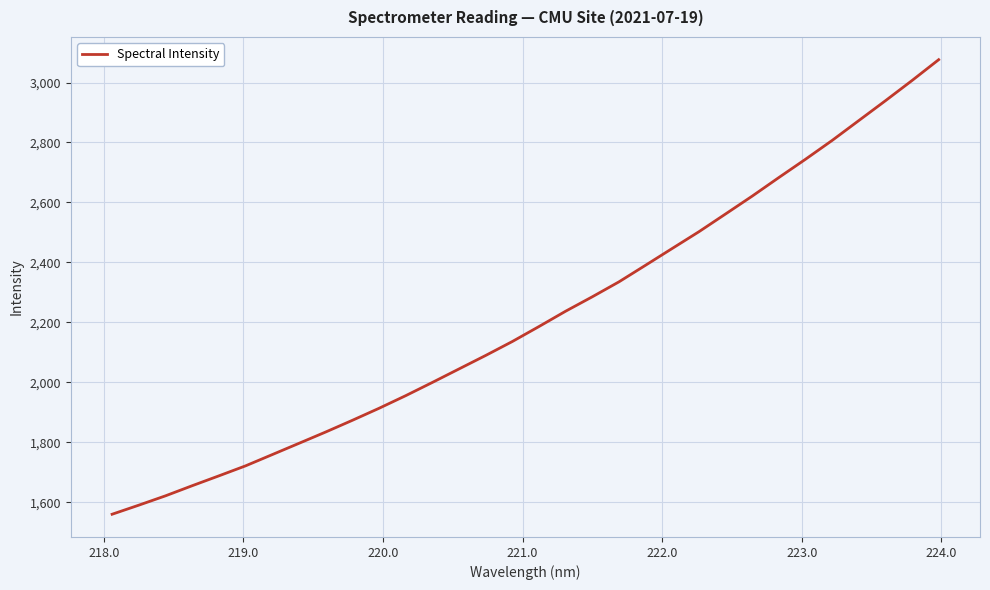

What is the difference between the maximum and minimum values?

1516.5